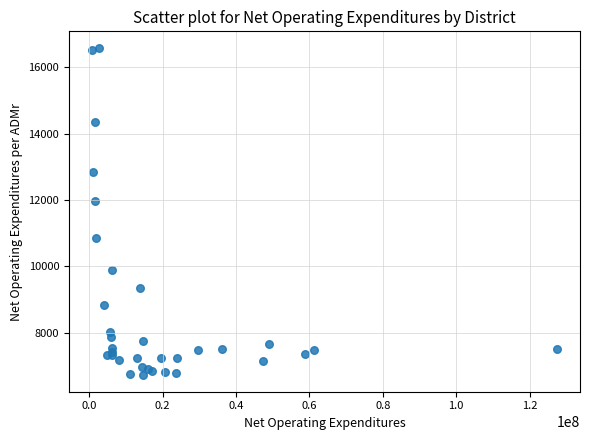

What Y value in the scatter plot is closest to 11655?

11958.1